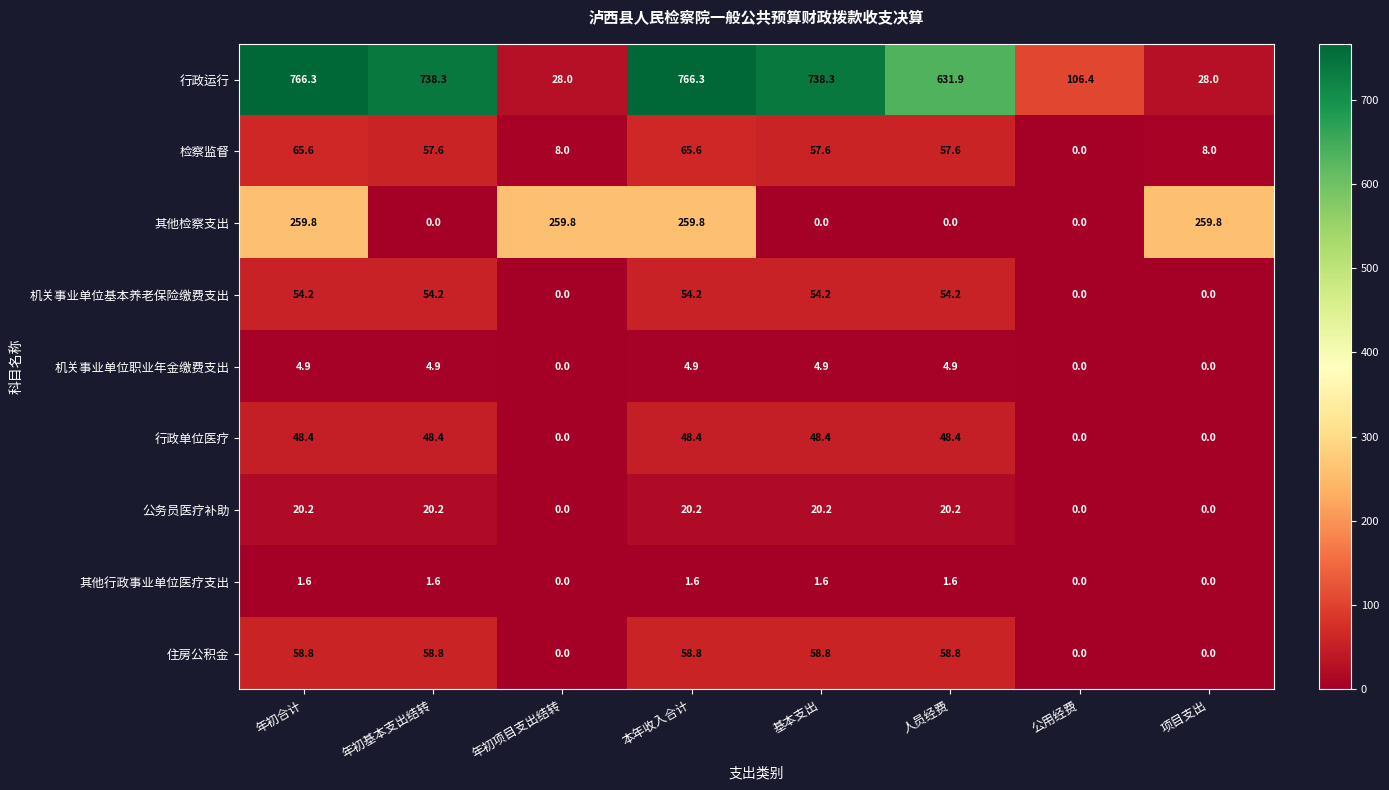

Between 年初基本支出结转 and 本年收入合计, which series saw the biggest shift?

其他检察支出